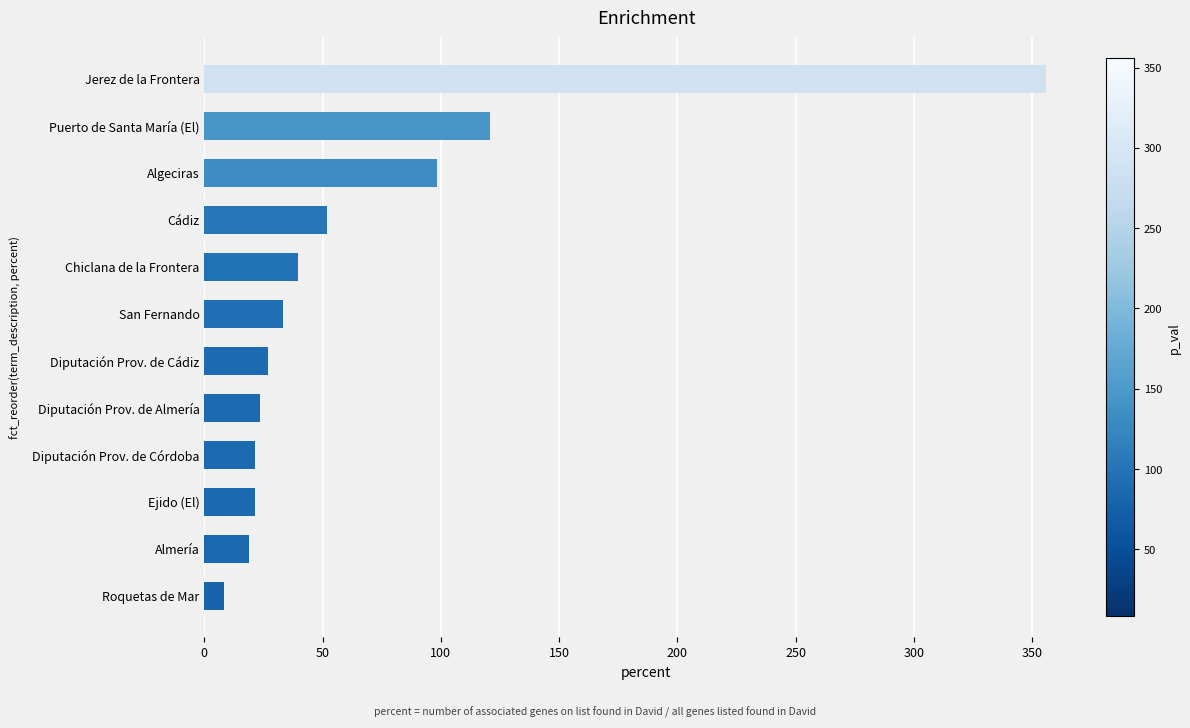

What is the difference between the maximum and minimum values?

347.4